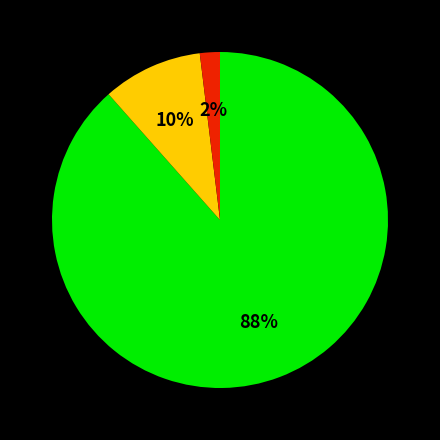

Is there a majority slice in this chart?

Yes